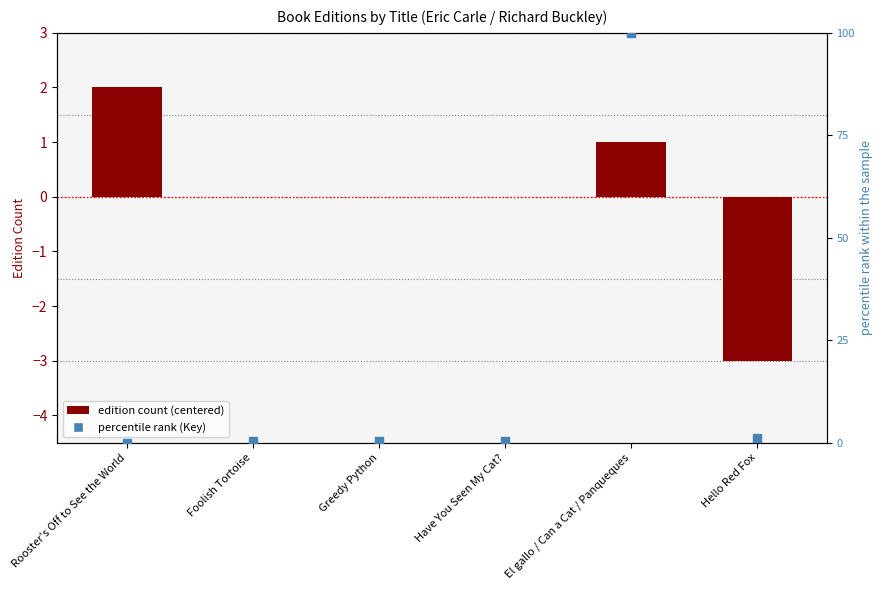

What are all the series names shown in the legend?

edition count (centered), percentile rank (Key)